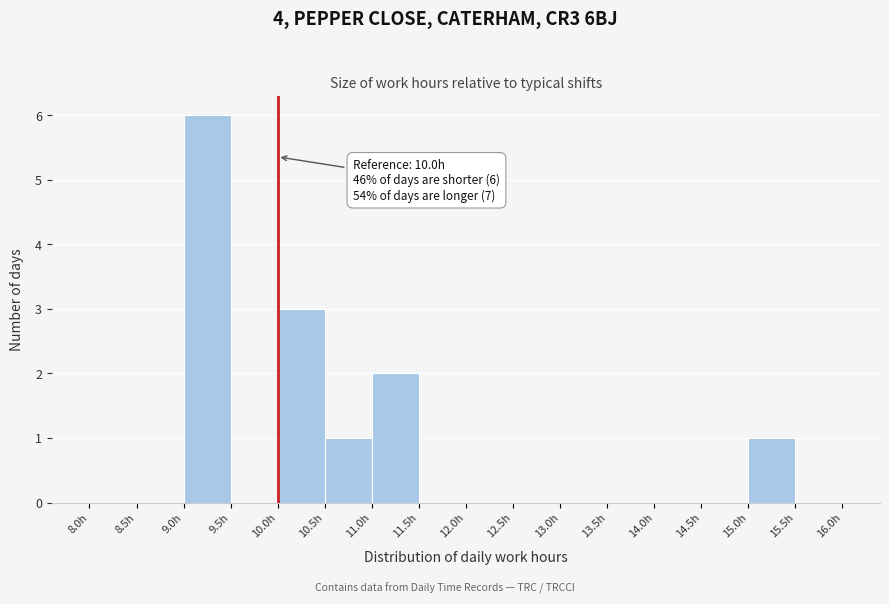

Over which range of the x-axis is the bar tallest?

9.0 to 9.5